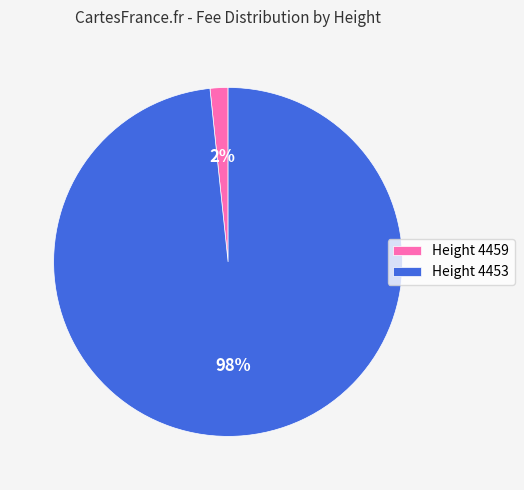

How many slices are in this pie chart?

2